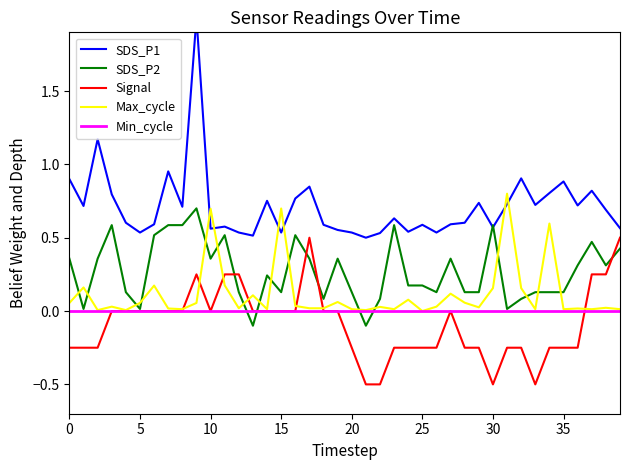

Does the chart display data point markers on the line(s)?

No